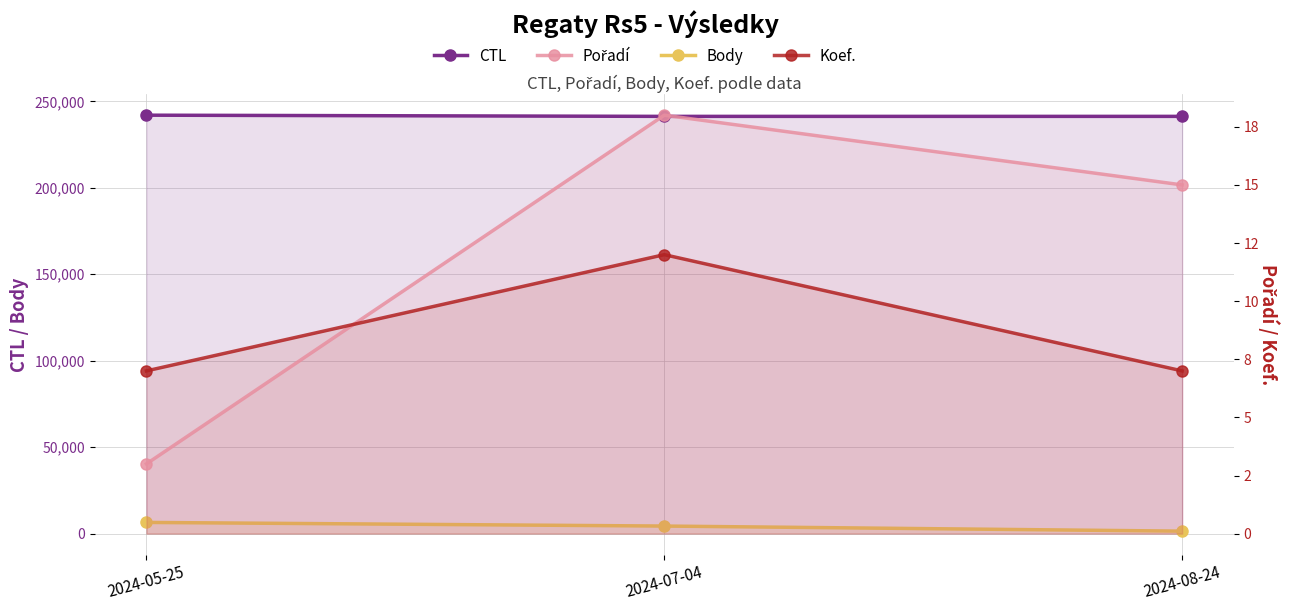

What is the value of the Koef. point at the 1st from the left?

7